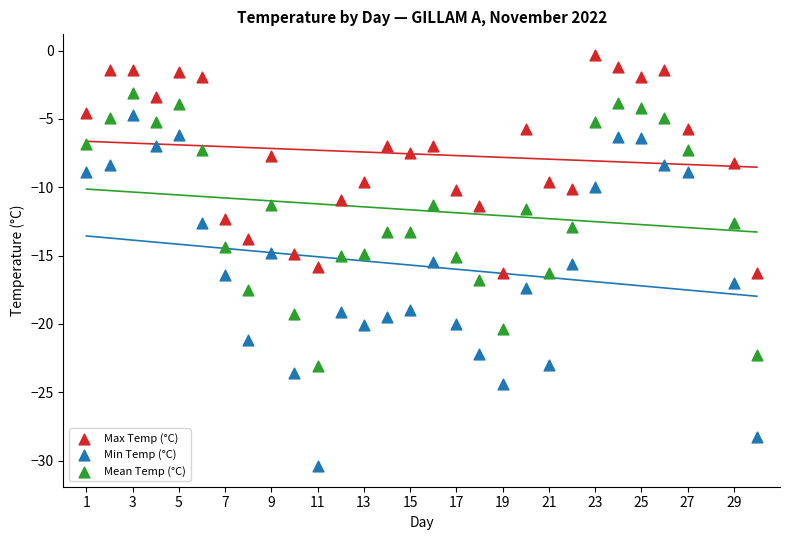

Which series reaches the minimum Y coordinate?

Min Temp (°C)